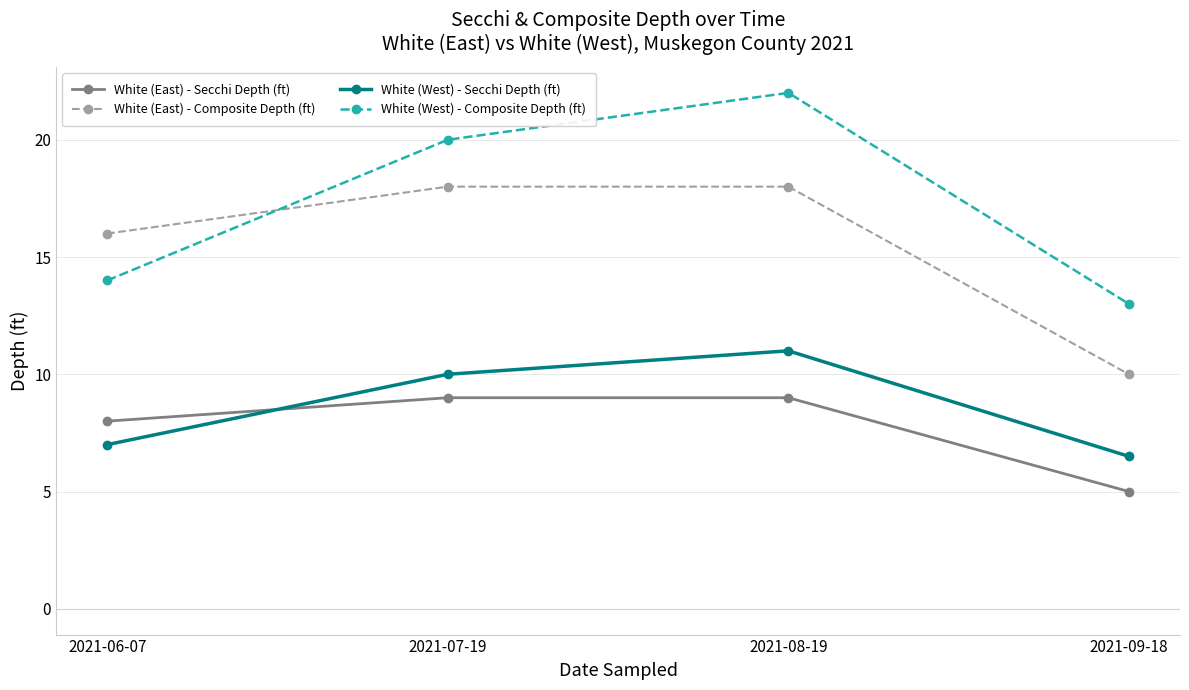

How many lines are shown in the chart?

4